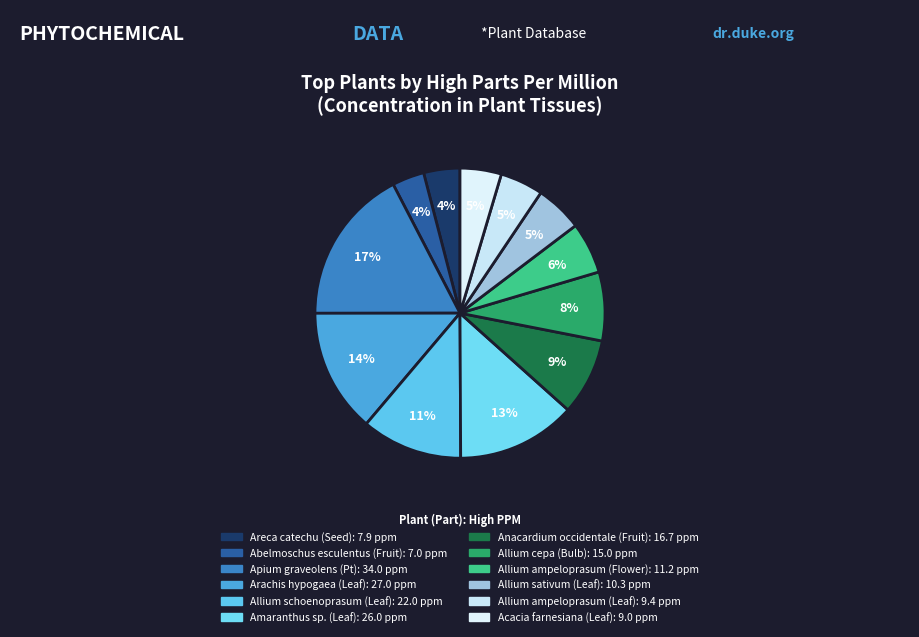

Is there a majority slice in this chart?

No